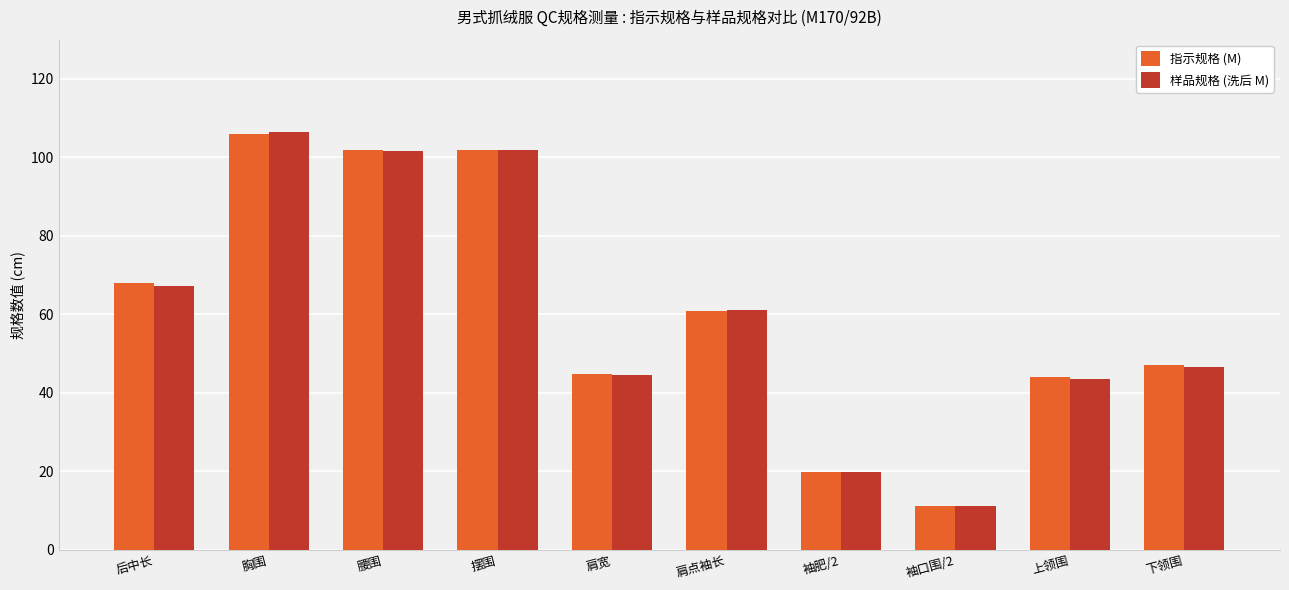

Between 肩宽 and 袖口围/2, which series saw the biggest shift?

指示规格 (M)